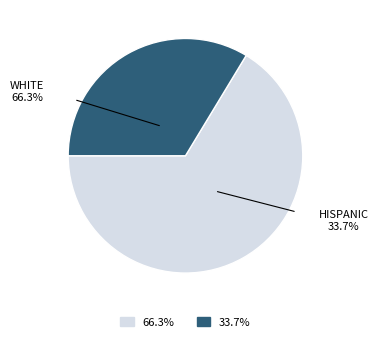

Does any single category account for the majority?

Yes